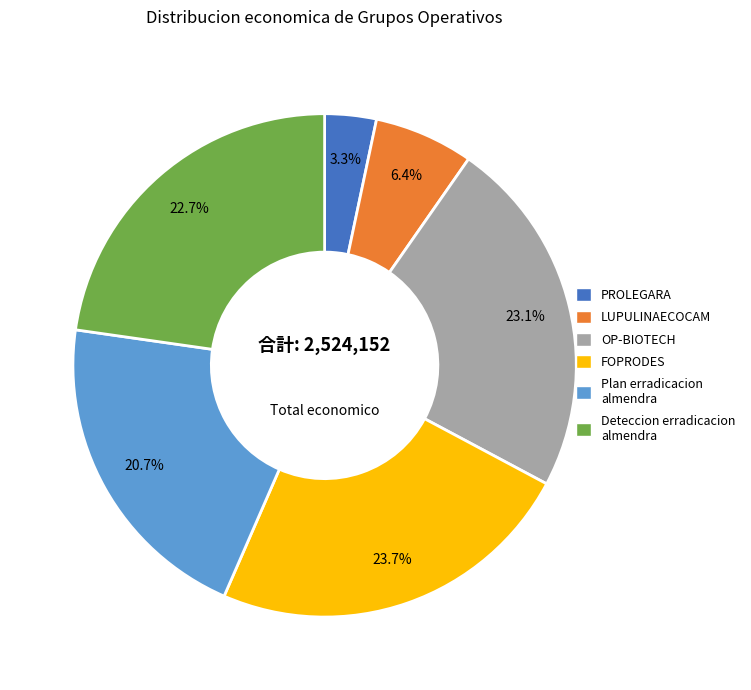

To the nearest percent, what portion does Deteccion erradicacion almendra represent?

23%